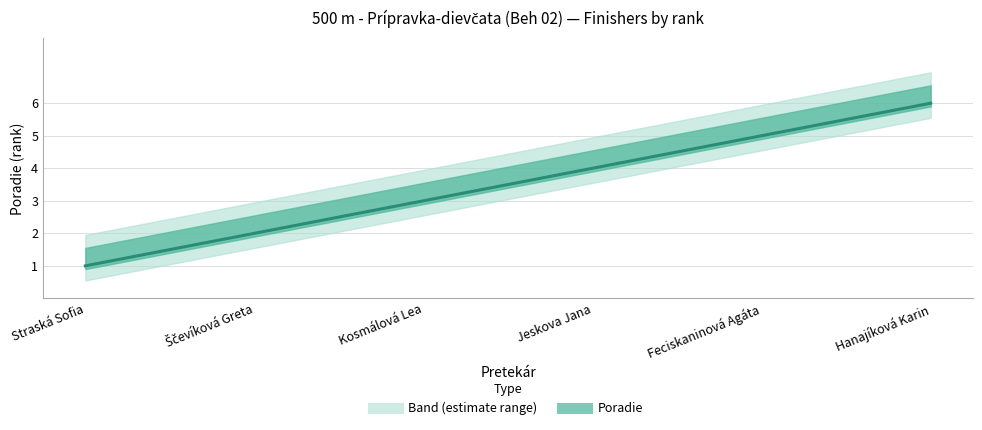

The chart shows a value of 1 at Ščevíková Greta. True or false?

False